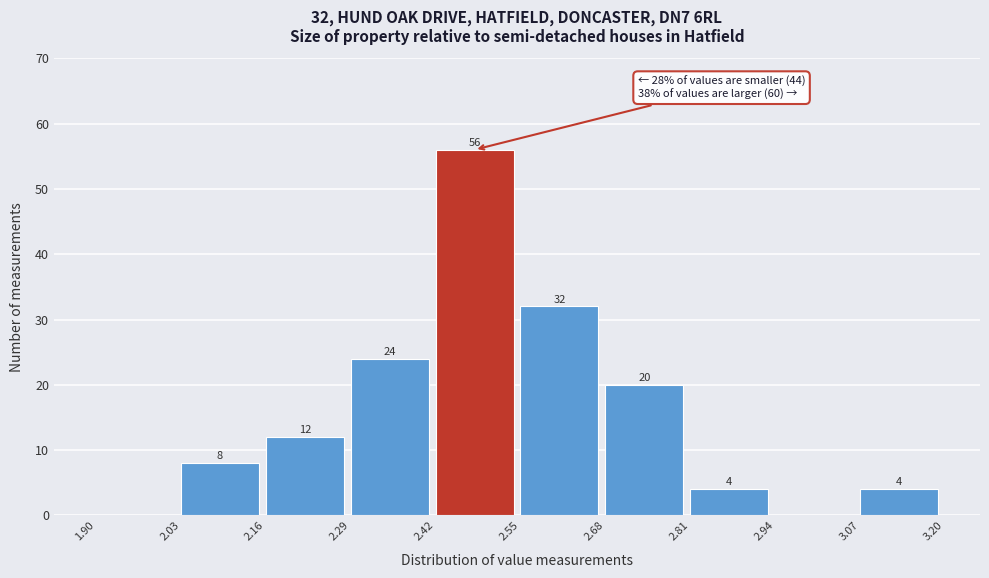

Over which range of the x-axis is the bar tallest?

2.42 to 2.55